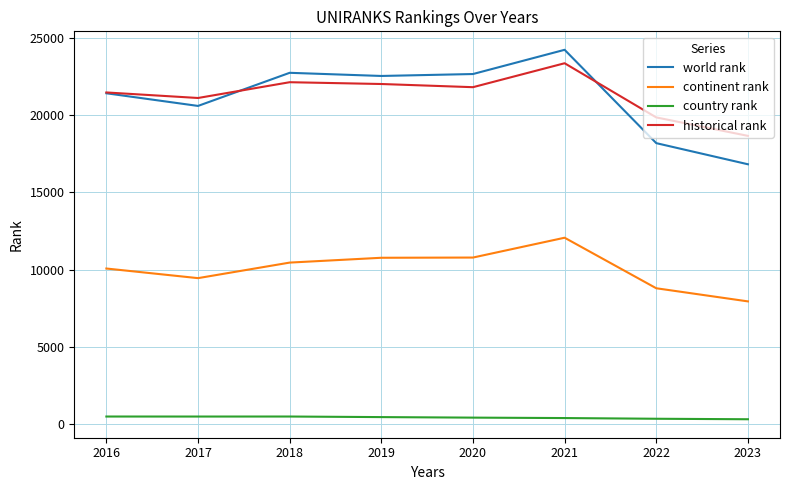

At 2017, list the series in order from largest to smallest.

historical rank, world rank, continent rank, country rank